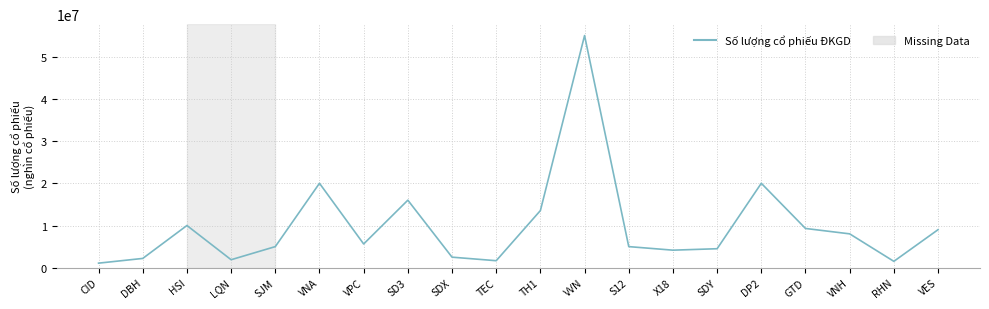

Is it true that the value at VPC is 1333750?

False